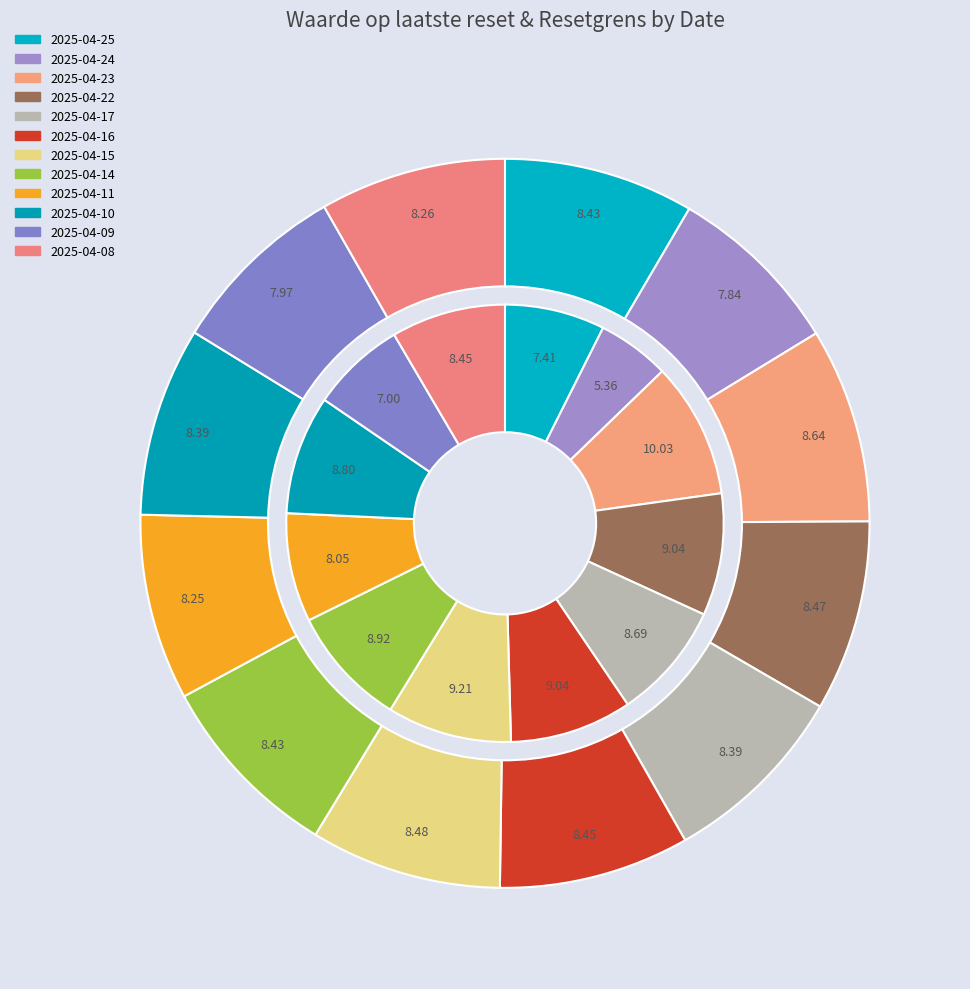

What is the largest slice in the pie chart?

2025-04-23